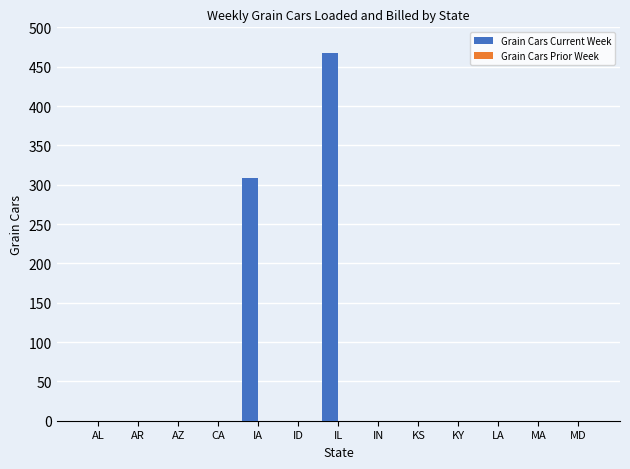

At which category does the chart reach its peak across all series?

IL